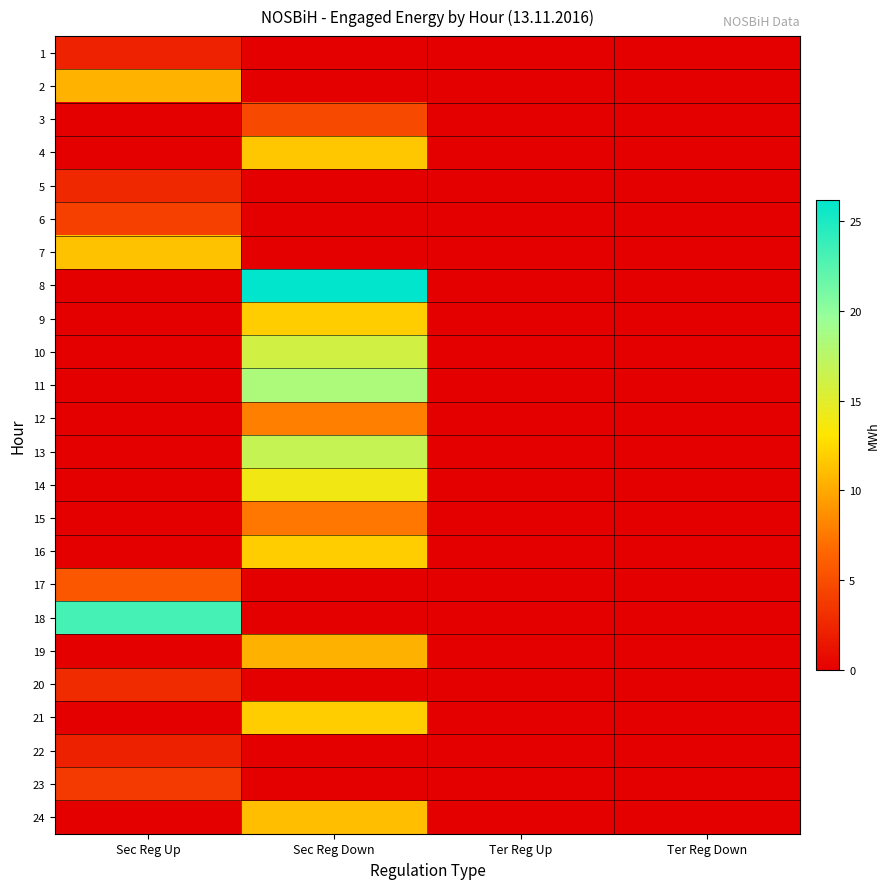

At how many categories does at least one series exceed 0?

2